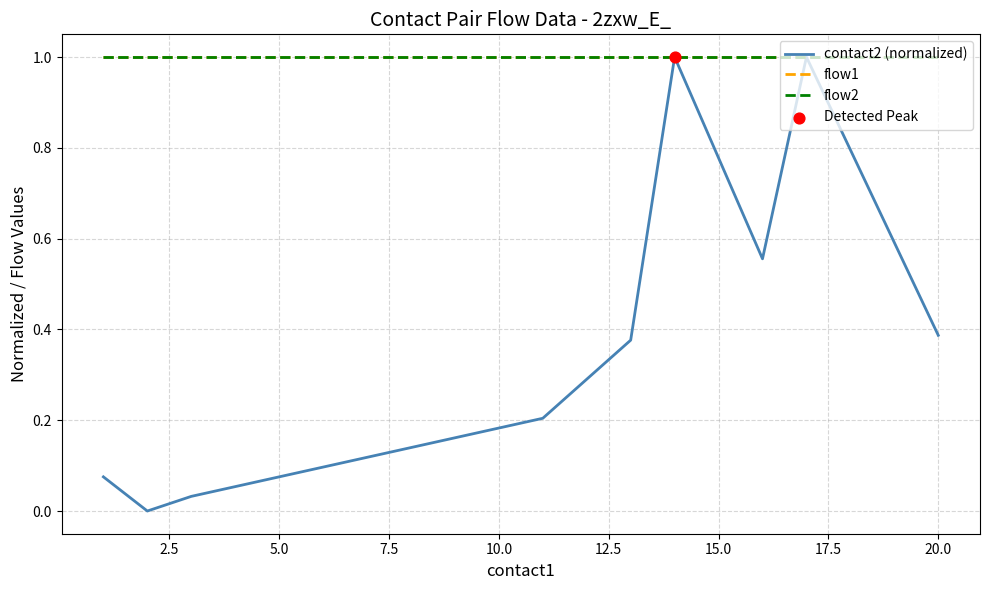

Does the chart have visible grid lines?

Yes